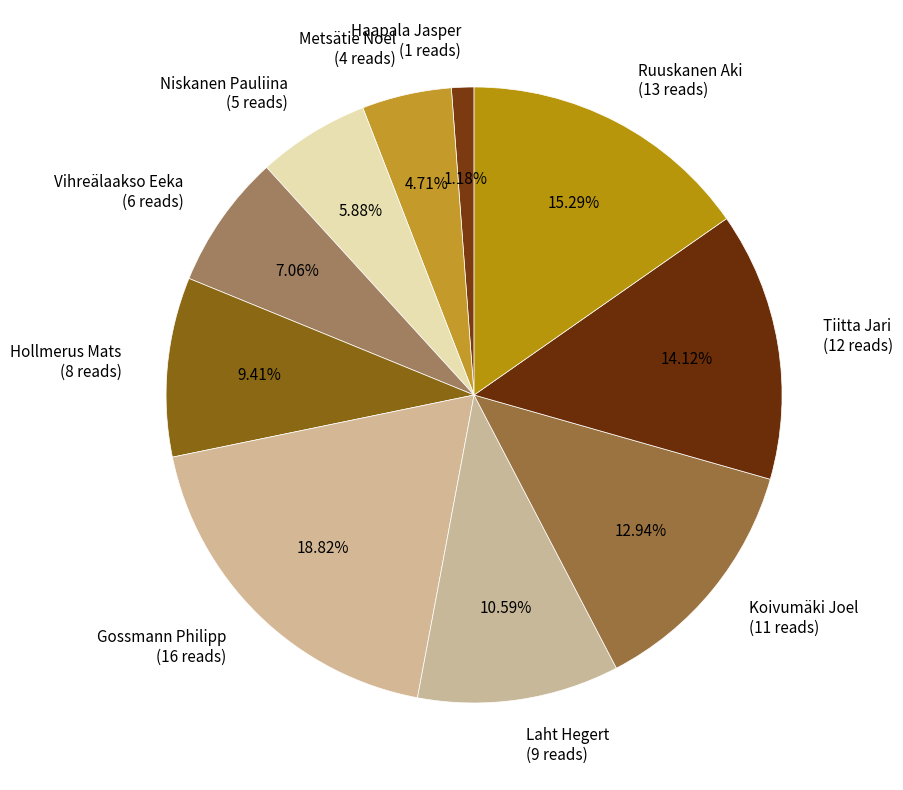

Does Gossmann Philipp (16 reads) represent more than half of the total?

No